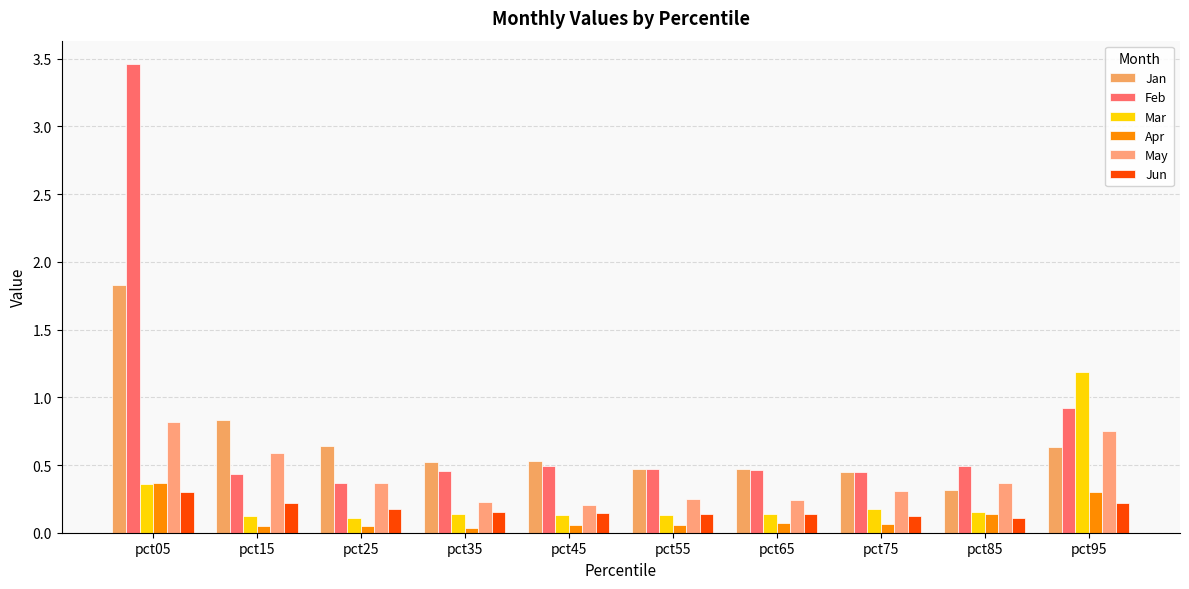

Reading left to right, transcribe all the data shown in this chart.

Jan: 1.8	0.8	0.6	0.5	0.5	0.5	0.5	0.4	0.3	0.6
Feb: 3.5	0.4	0.4	0.5	0.5	0.5	0.5	0.4	0.5	0.9
Mar: 0.4	0.1	0.1	0.1	0.1	0.1	0.1	0.2	0.2	1.2
Apr: 0.4	0.0	0.0	0.0	0.1	0.1	0.1	0.1	0.1	0.3
May: 0.8	0.6	0.4	0.2	0.2	0.3	0.2	0.3	0.4	0.7
Jun: 0.3	0.2	0.2	0.2	0.1	0.1	0.1	0.1	0.1	0.2